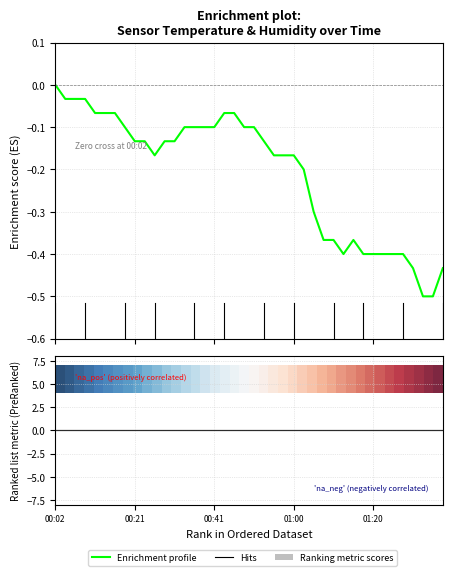

Reading left to right, list all the values displayed in this chart.

-0.0	-0.0	-0.0	-0.0	-0.1	-0.1	-0.1	-0.1	-0.1	-0.1	-0.2	-0.1	-0.1	-0.1	-0.1	-0.1	-0.1	-0.1	-0.1	-0.1	-0.1	-0.1	-0.2	-0.2	-0.2	-0.2	-0.3	-0.4	-0.4	-0.4	-0.4	-0.4	-0.4	-0.4	-0.4	-0.4	-0.4	-0.5	-0.5	-0.4